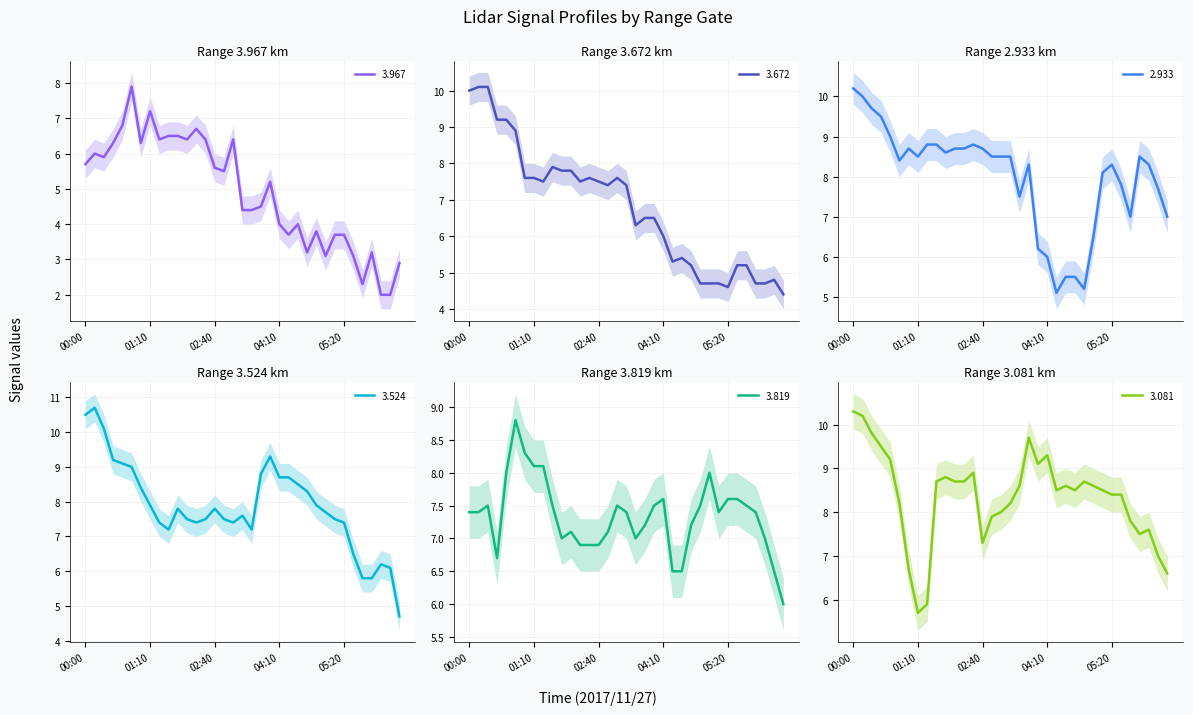

What are all the series names shown in the legend?

3.967, 3.672, 2.933, 3.524, 3.819, 3.081